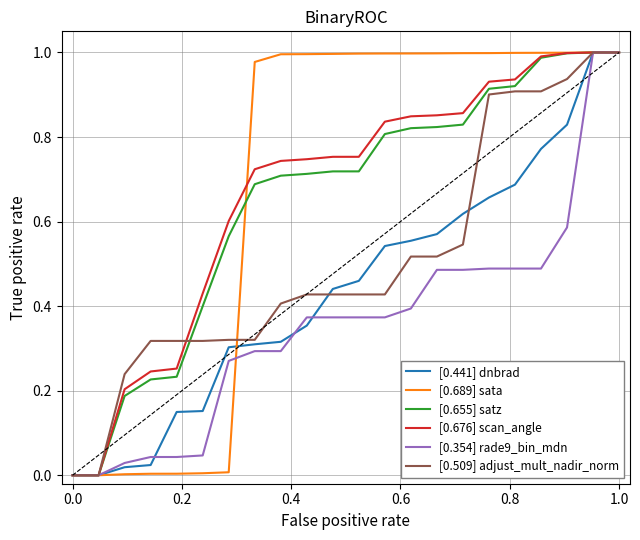

How many distinct data groups are displayed?

6